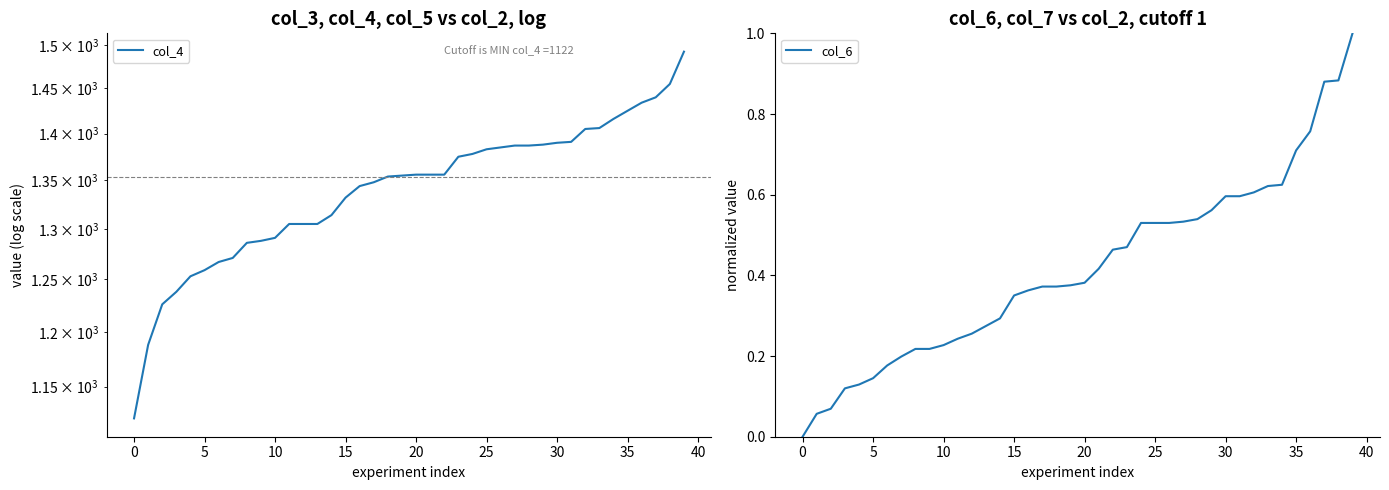

How many data points in col_6 are above 0?

39